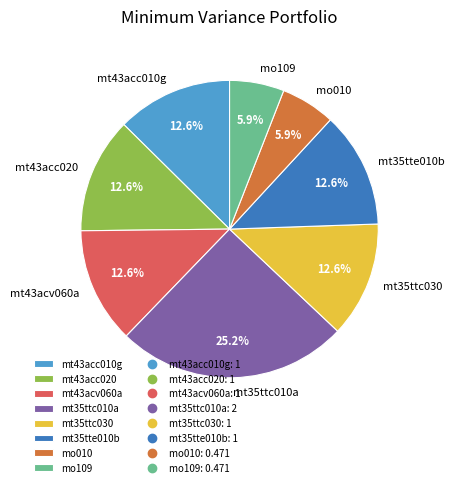

True or false: mt35ttc030 accounts for 21% of the total.

False